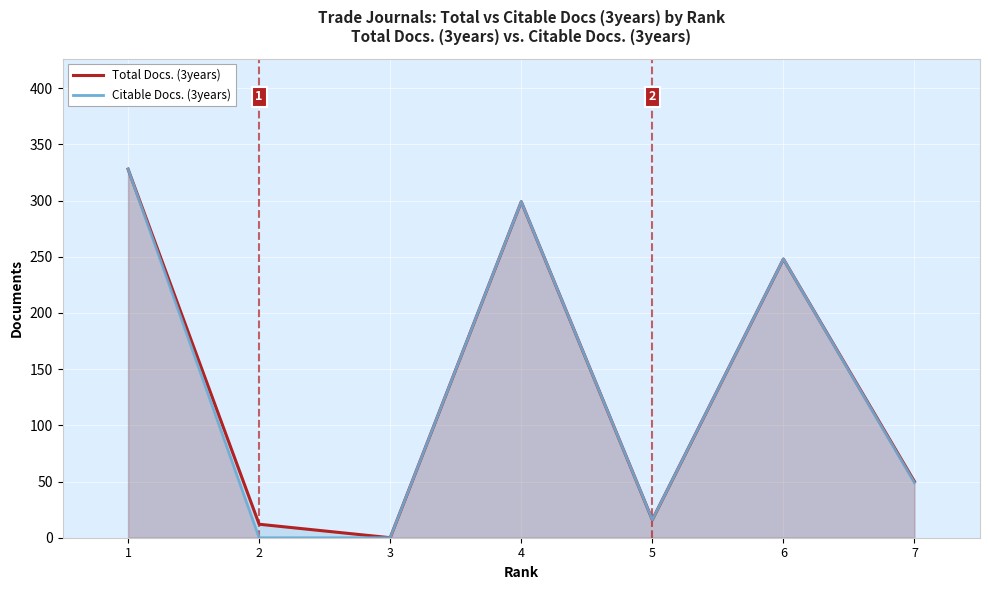

Between 3 and 4, which is larger?

4